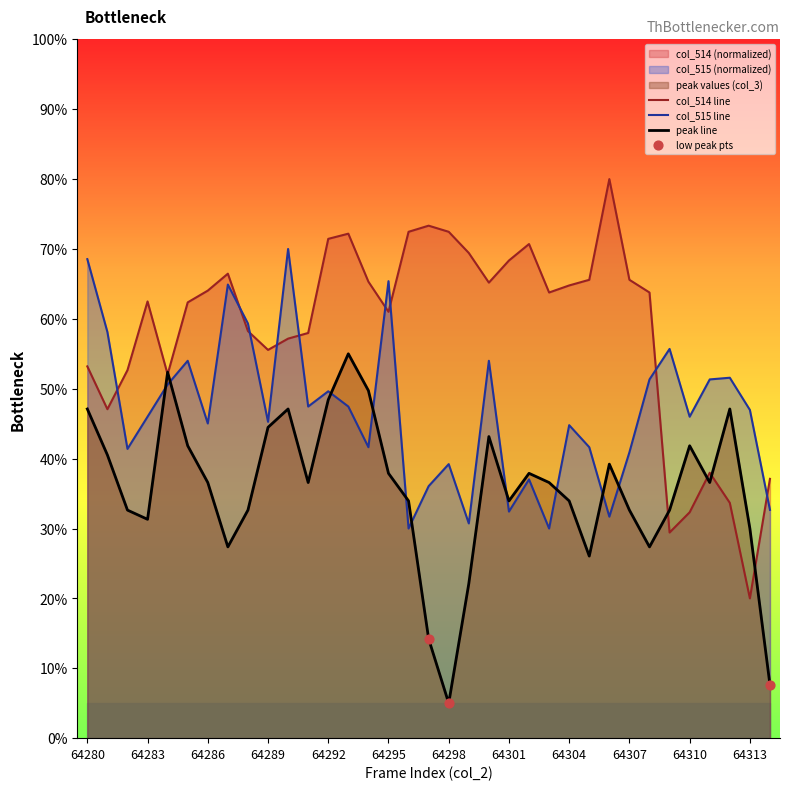

The col_515 line series shows 40.9 at 64307. True or false?

True